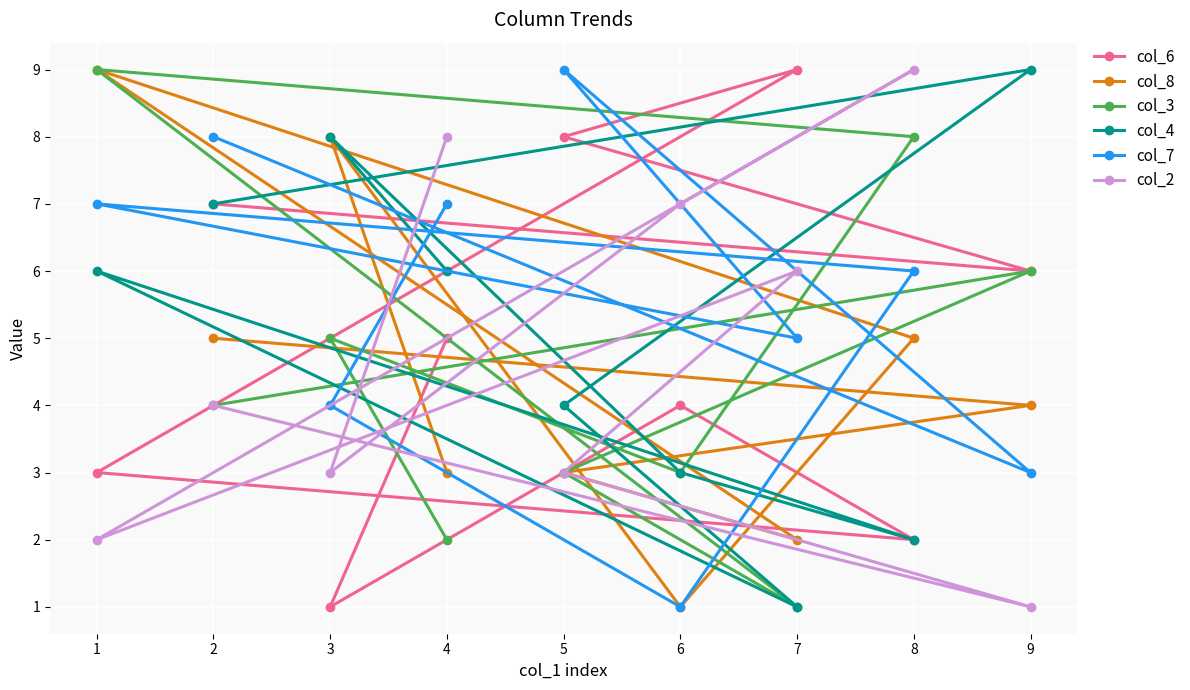

What is the difference between the maximum and minimum values in the col_8 series?

8